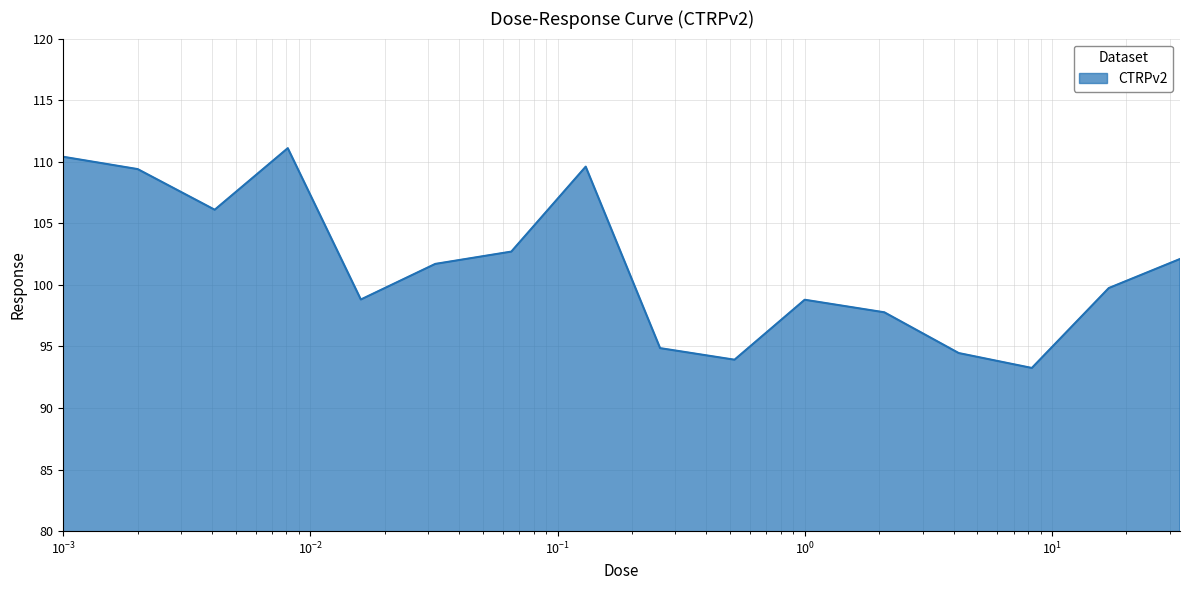

What is the greatest value displayed?

111.1